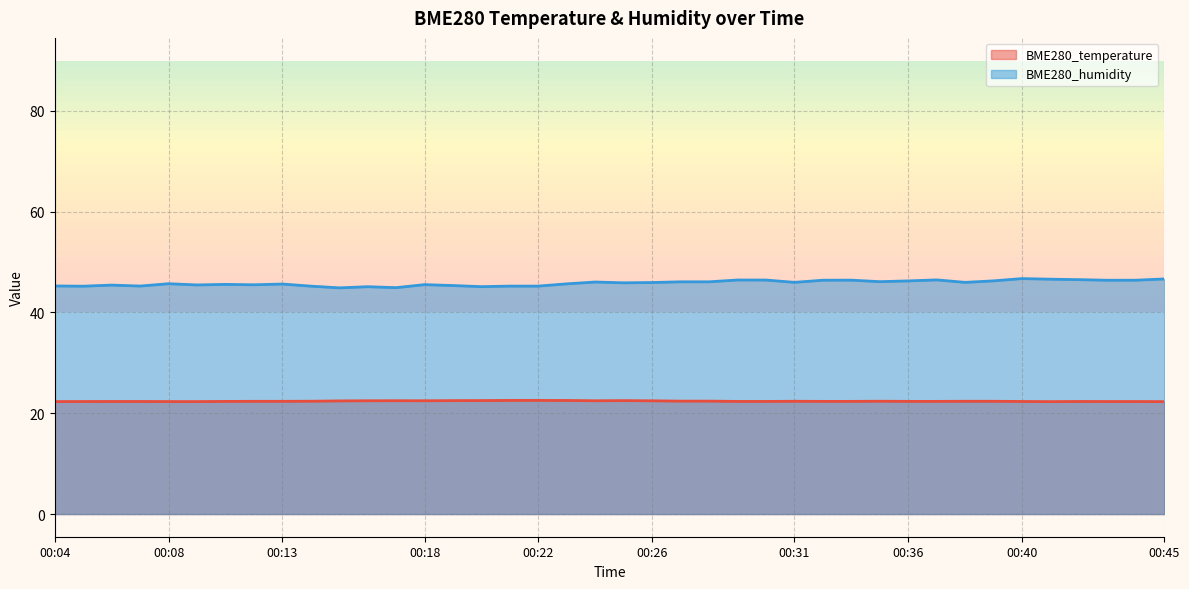

Read the BME280_humidity value at 00:36.

46.3